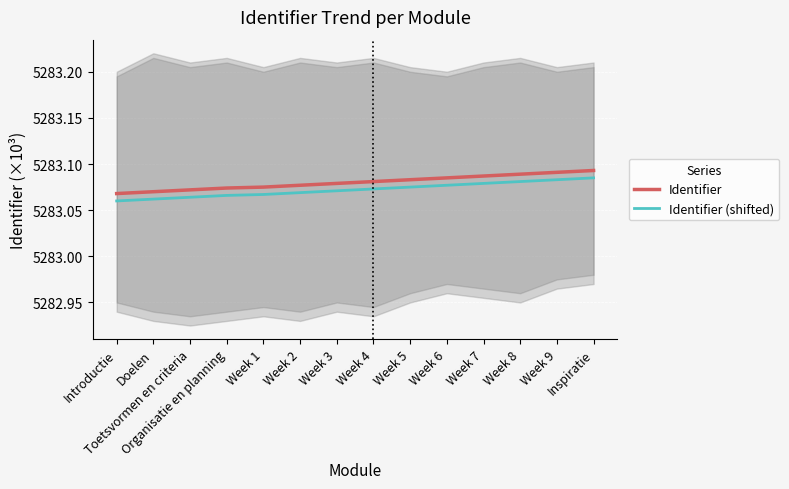

What is the label of the 14th point from the left?

Inspiratie